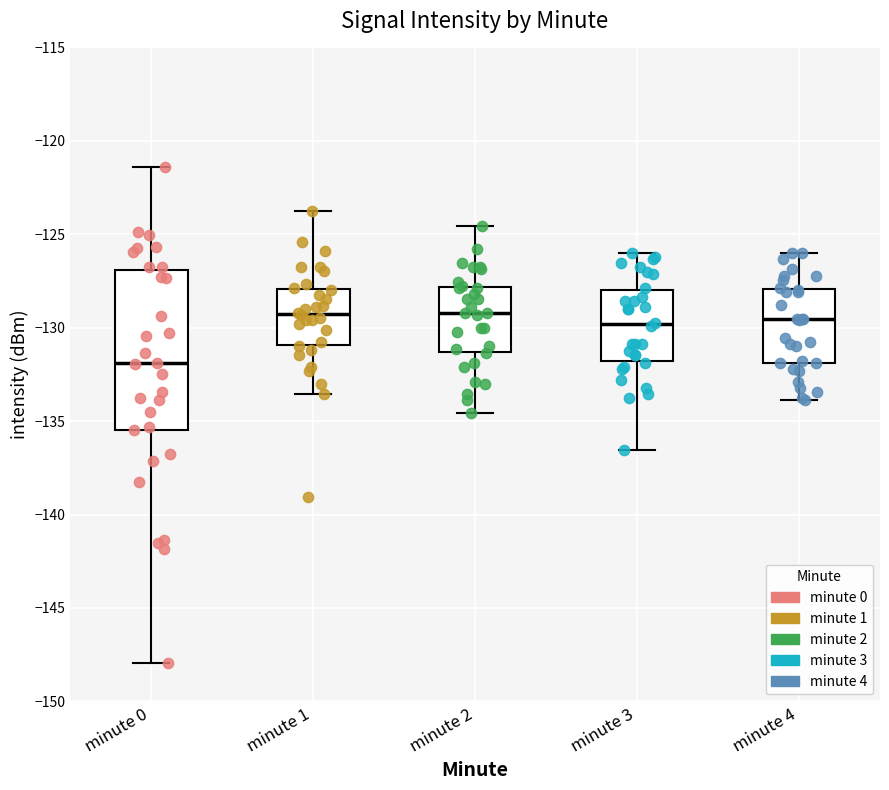

Where is the upper edge of the box for minute 1 on the y-axis? The values are not printed on the chart, so give them approximately, as read against the axis.

-128.0